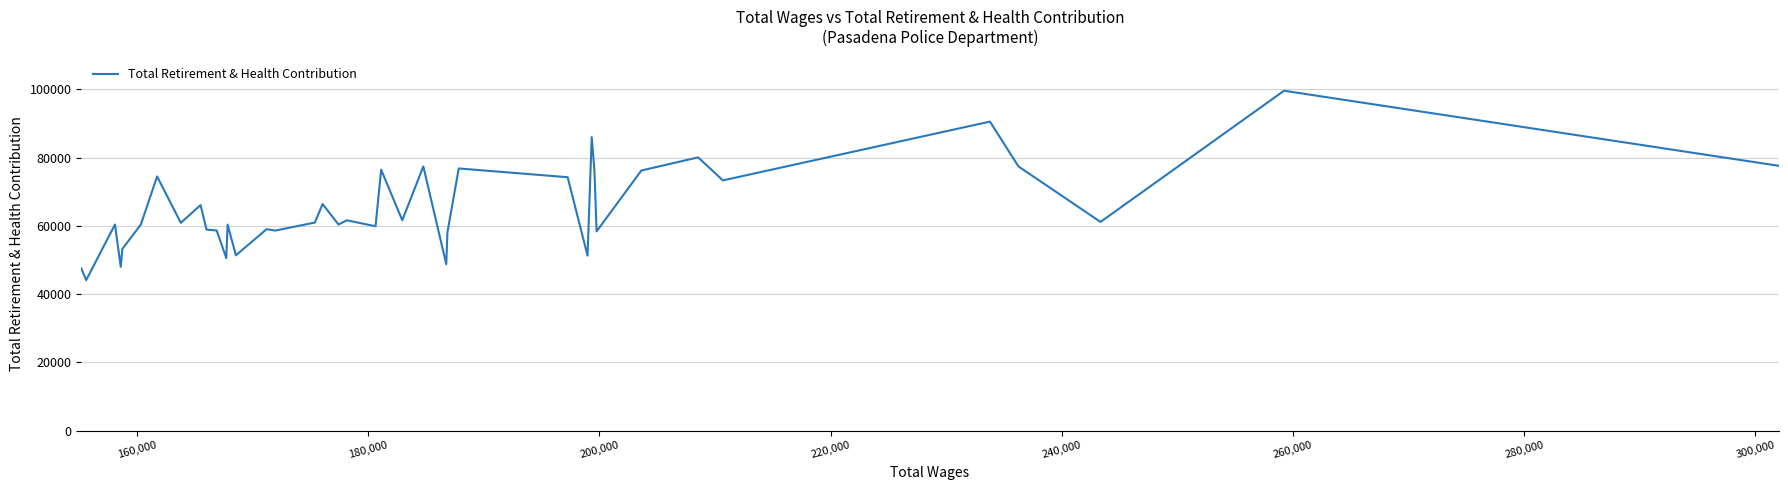

What is the greatest value displayed?

99557